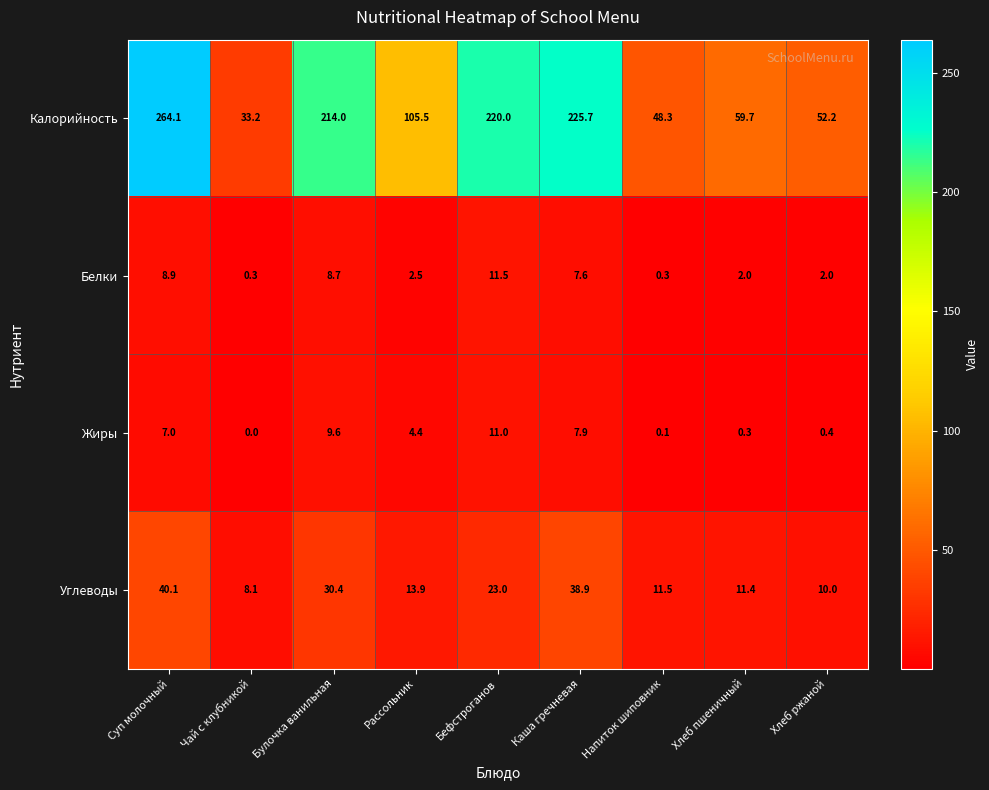

Which label corresponds to the smallest value in the chart?

Чай с клубникой